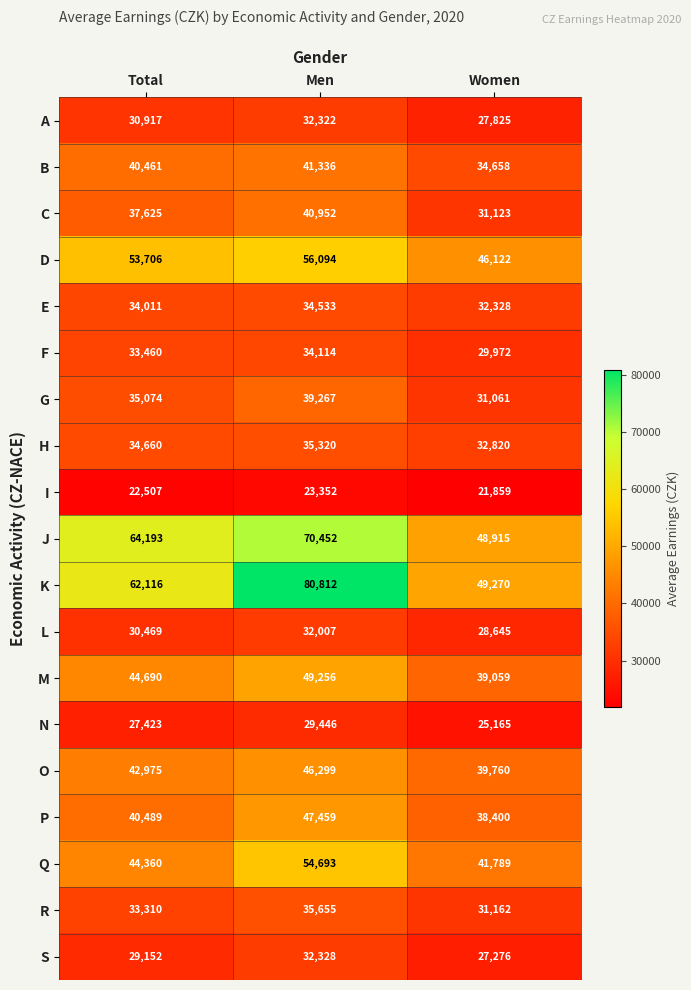

What is the difference between the A values at Women and Total?

3092